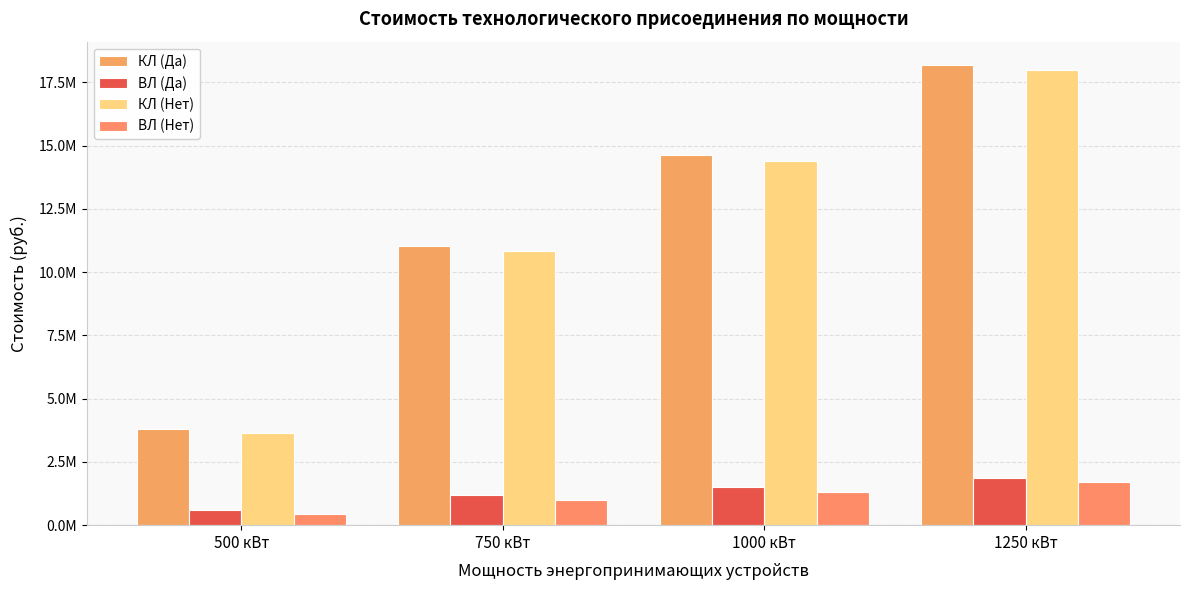

At which category is the sum across all series the highest?

1250 кВт